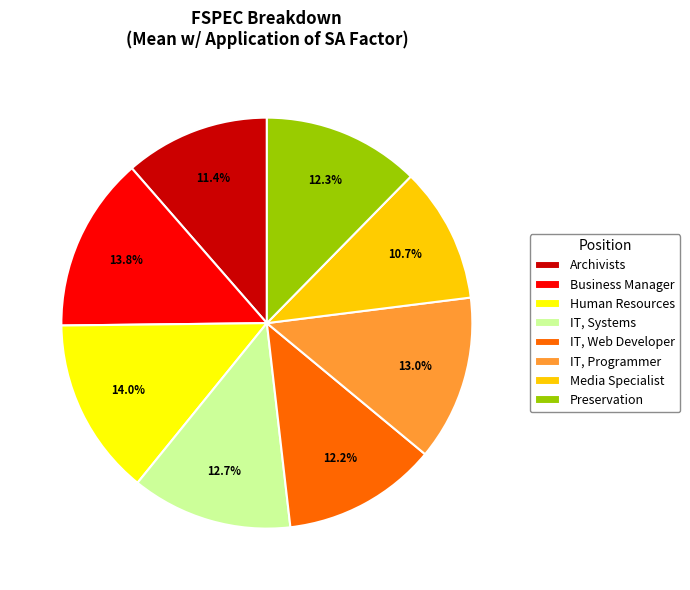

How many segments does this pie chart have?

8